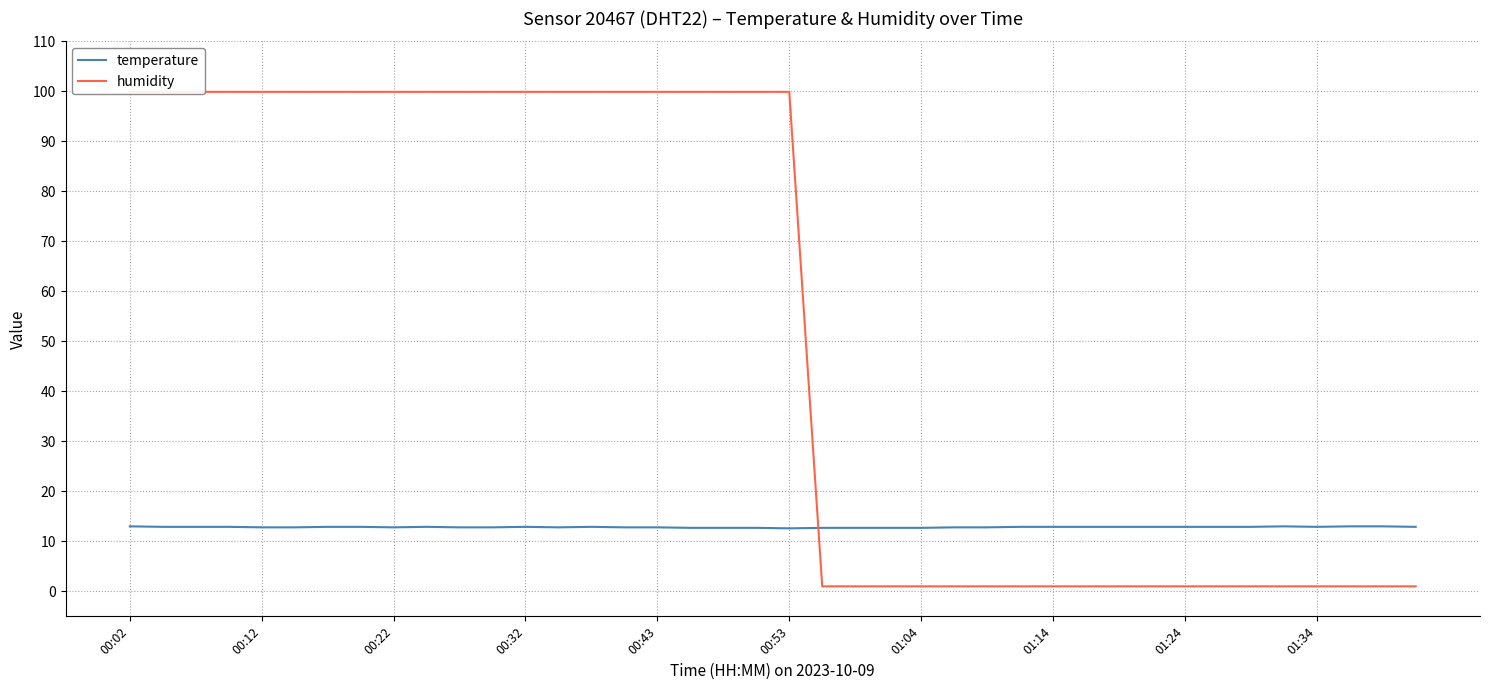

Is it true that temperature equals 12.8 at 11?

True